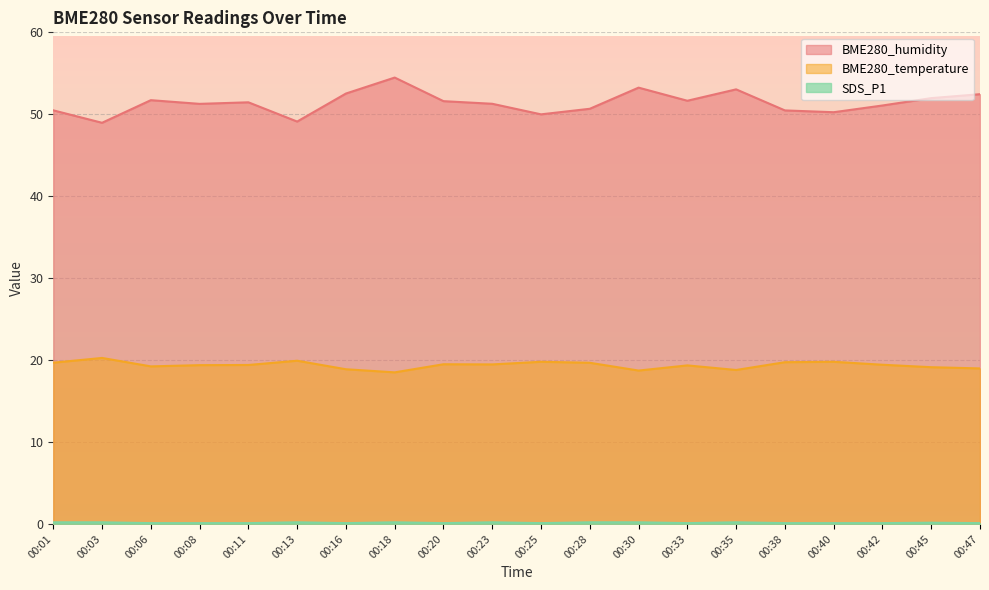

Which series has the largest range (max minus min)?

BME280_humidity